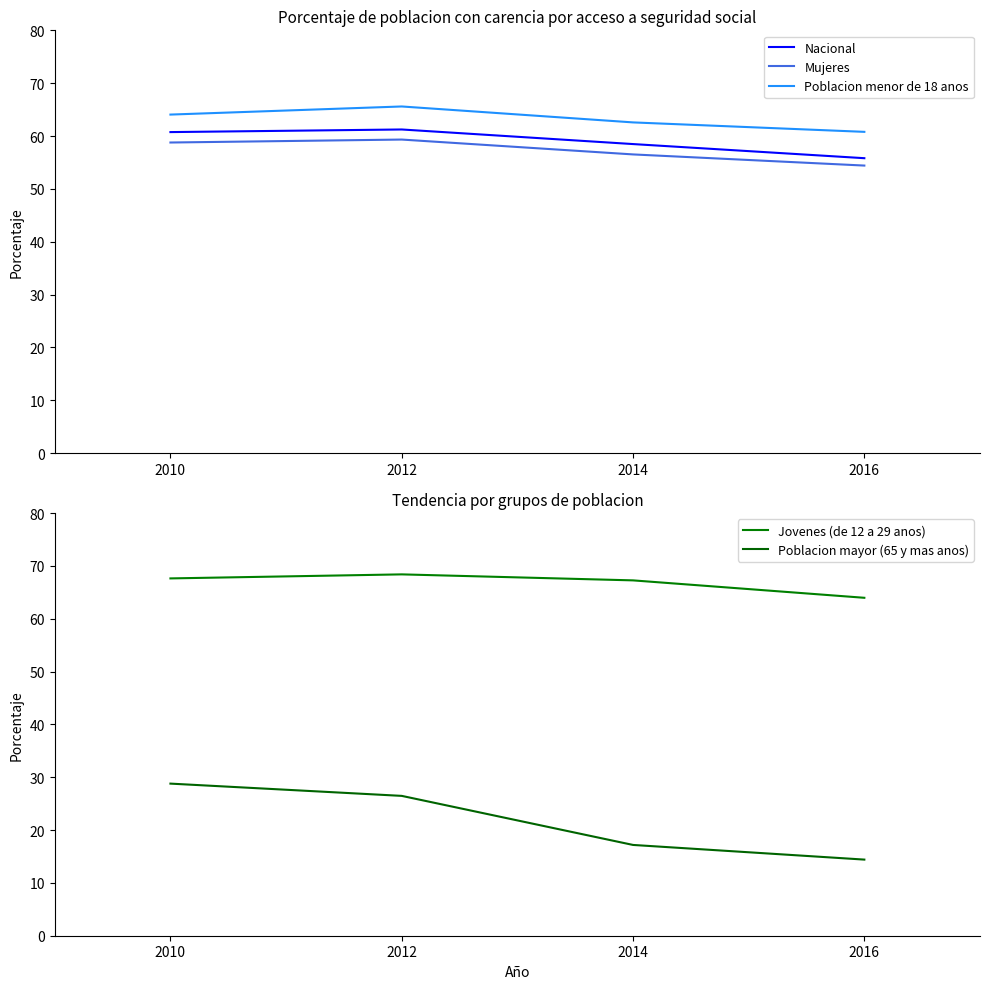

What is the value of the Jovenes (de 12 a 29 anos) point at the 4th from the left?

64.0